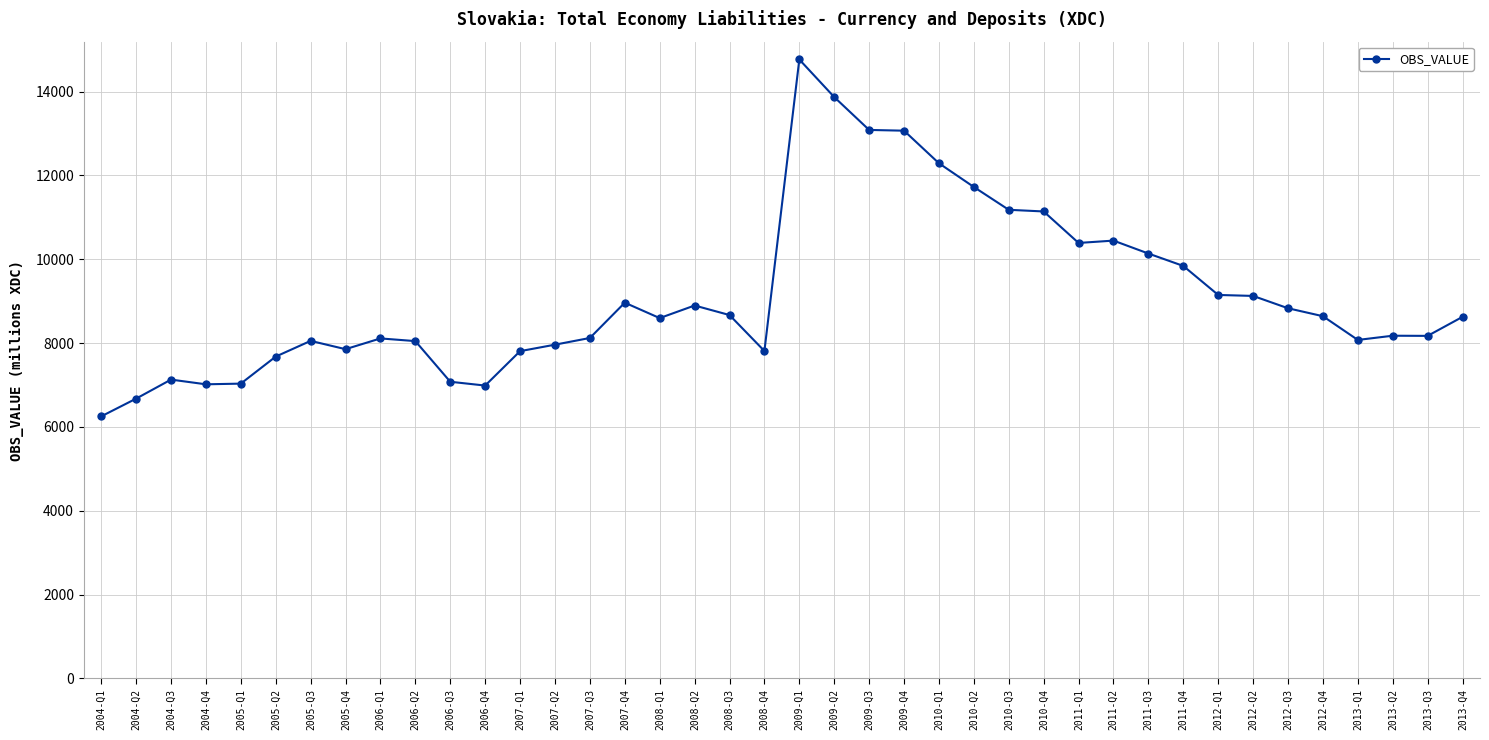

What is the label of the 14th point from the right?

2010-Q3